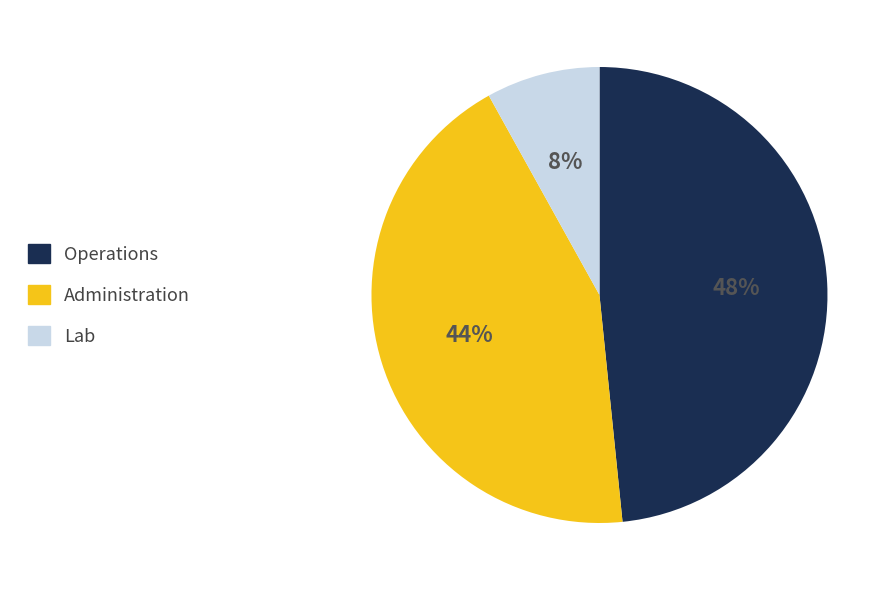

Between Operations and Lab, which is larger?

Operations